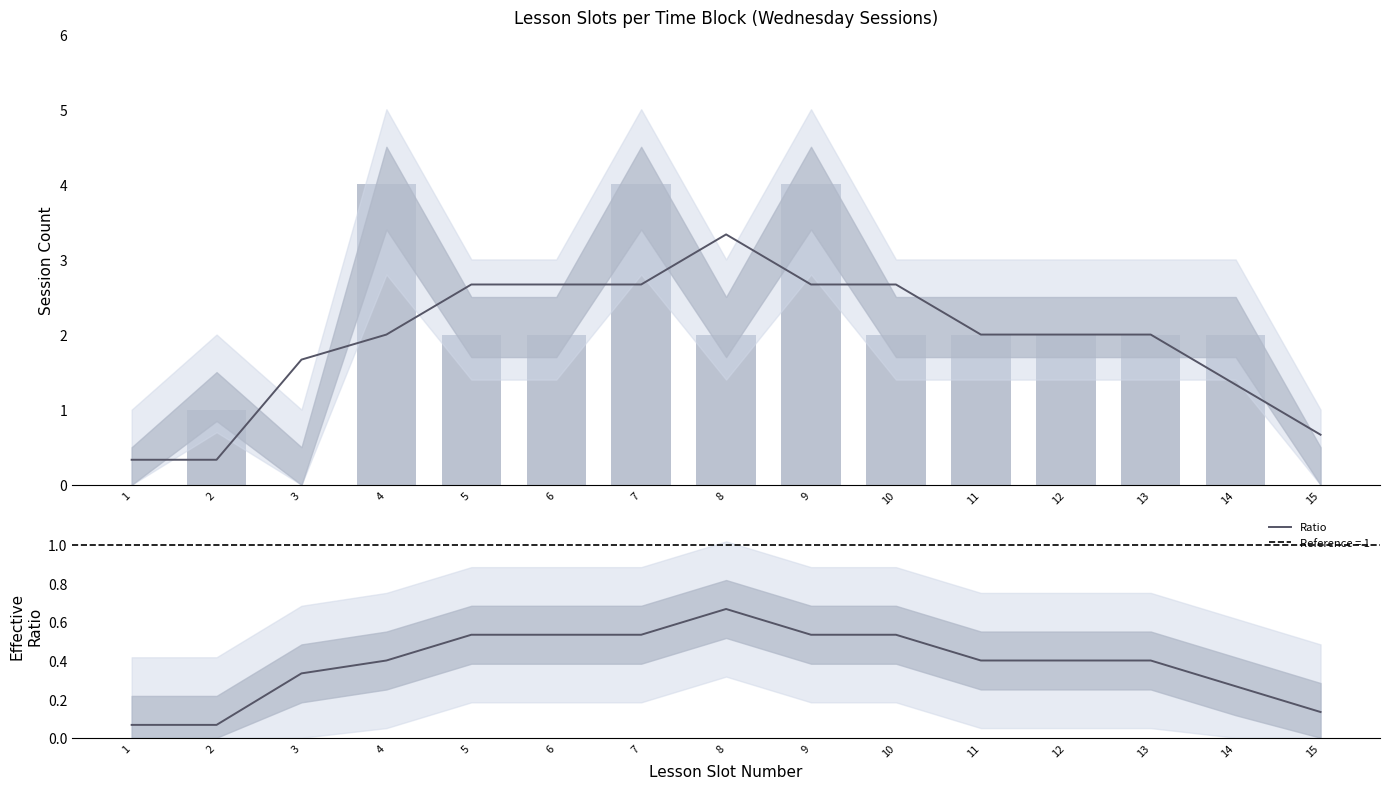

Which category has the highest value across all series?

4